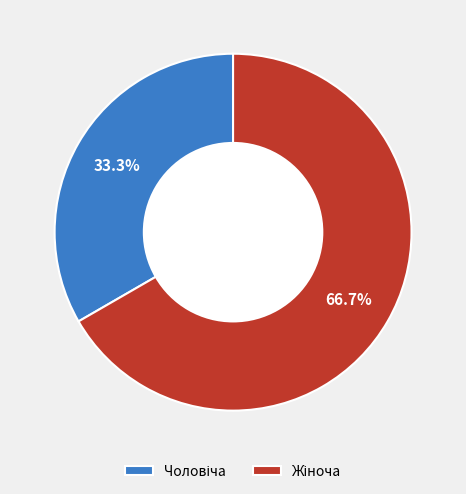

Does any single category account for the majority?

Yes